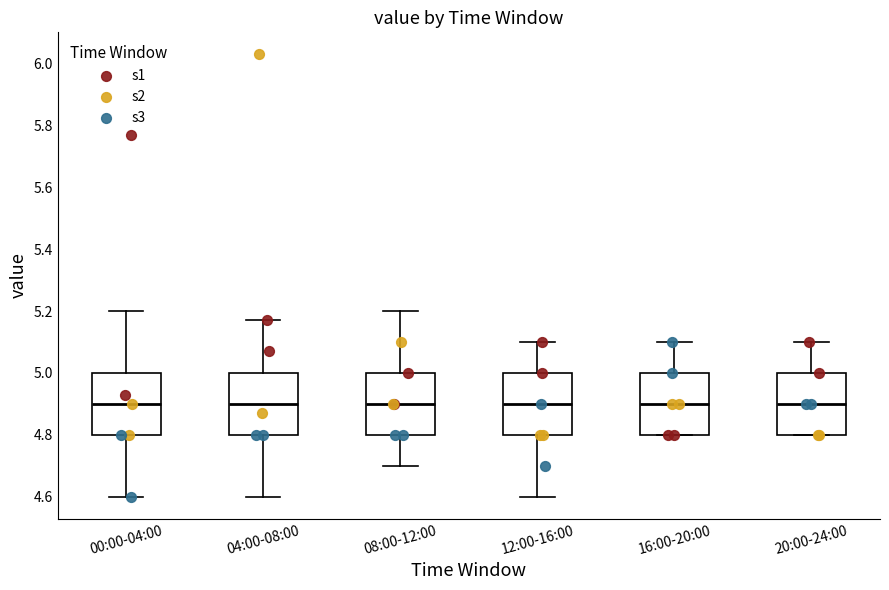

Reading left to right, transcribe this box plot: for each box, give where its median line is, the range the box spans, and where its two whiskers end, as read against the y-axis. The values are not printed on the chart, so give them approximately, as read against the axis.

00:00-04:00: median 4.90, box 4.80 to 5.00, whiskers 4.60 to 5.20
04:00-08:00: median 4.90, box 4.80 to 5.00, whiskers 4.60 to 5.18
08:00-12:00: median 4.90, box 4.80 to 5.00, whiskers 4.70 to 5.20
12:00-16:00: median 4.90, box 4.80 to 5.00, whiskers 4.60 to 5.10
16:00-20:00: median 4.90, box 4.80 to 5.00, whiskers 4.80 to 5.10
20:00-24:00: median 4.90, box 4.80 to 5.00, whiskers 4.80 to 5.10